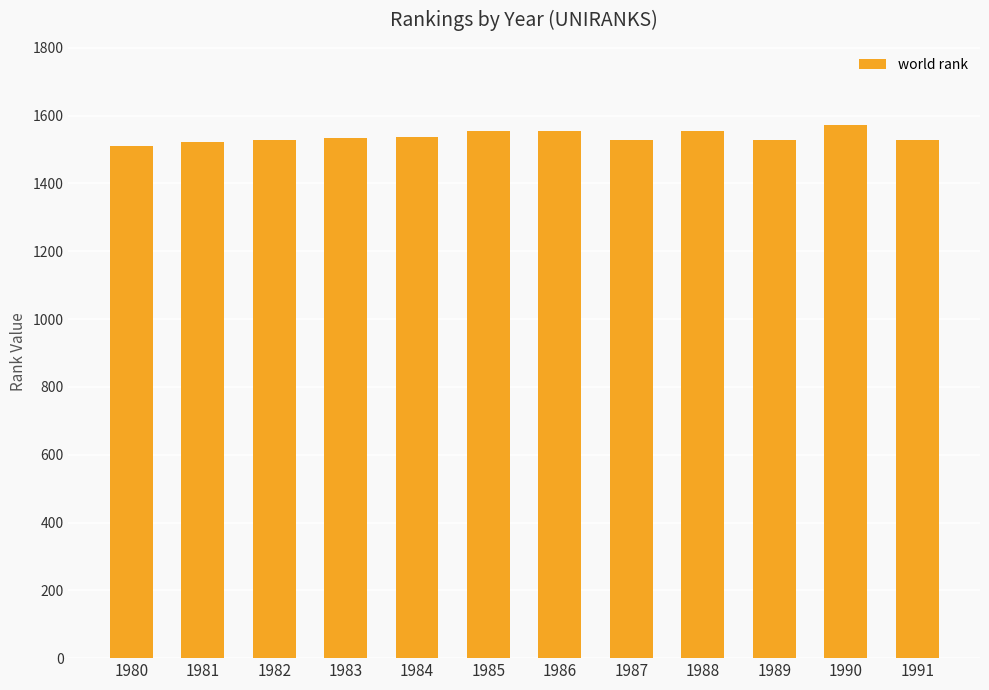

What is the approximate value at 1985?

1554